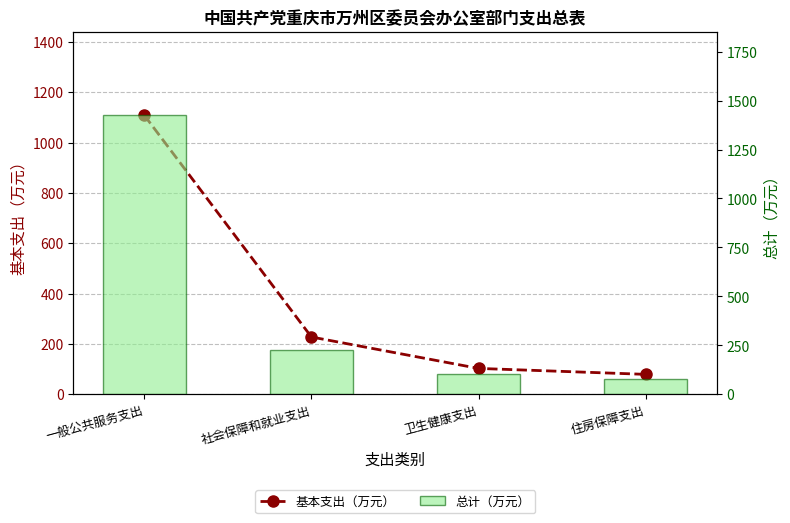

Which series changed the most between 一般公共服务支出 and 卫生健康支出?

总计（万元）